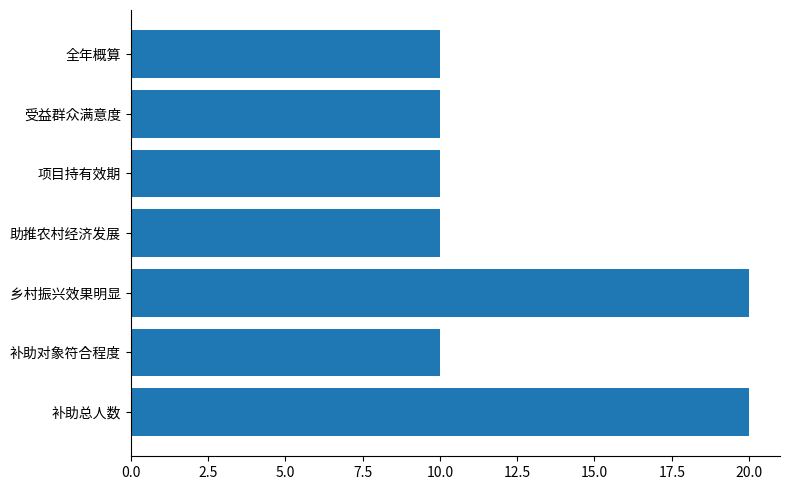

What is the maximum value shown in the chart?

20